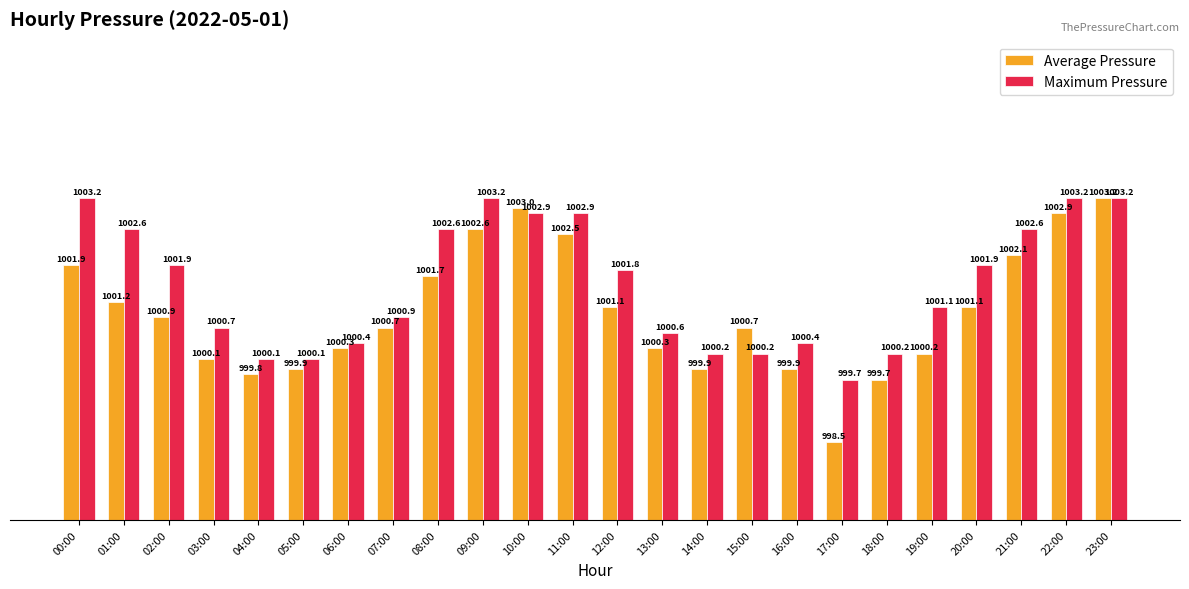

How many groups of bars are there?

24